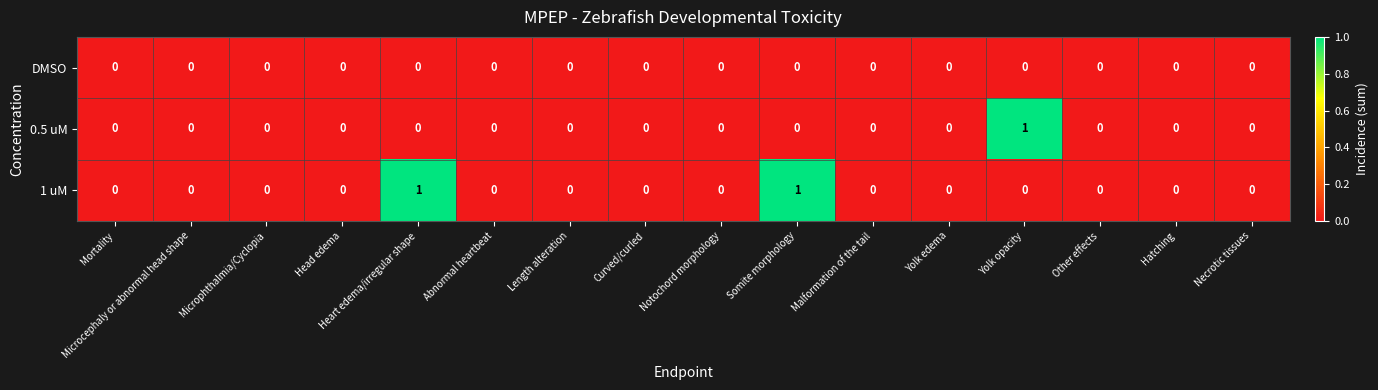

Count the 1 uM values in the range 0 to 1.

16